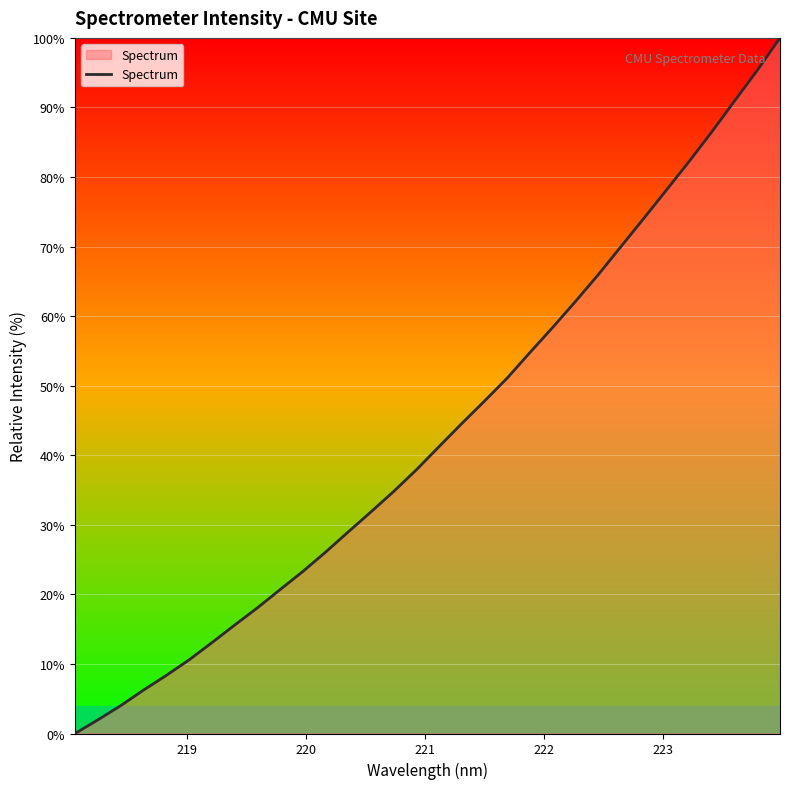

What is the difference between the maximum and minimum values?

100.0